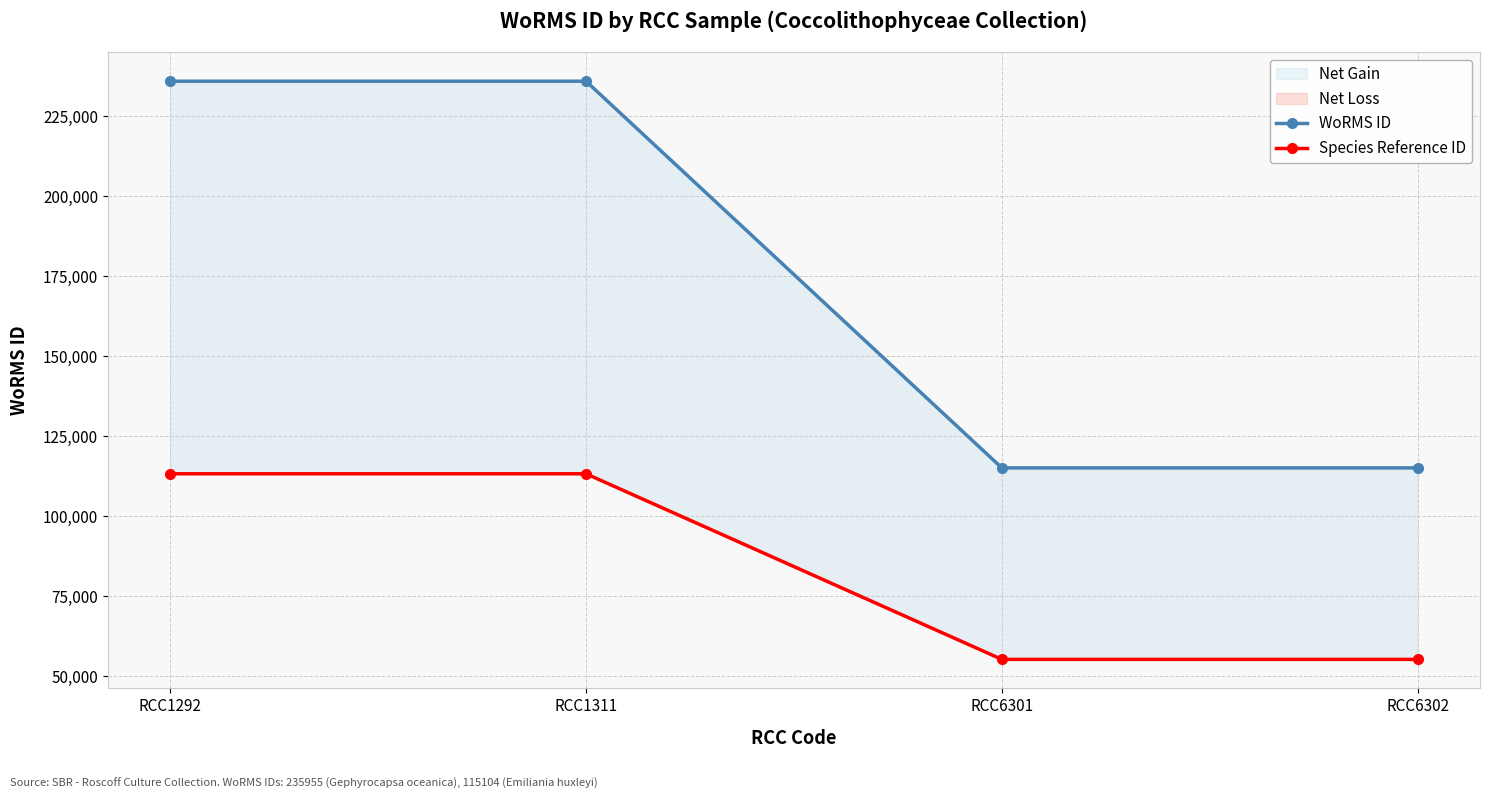

Rank the series at RCC1292 from lowest to highest value.

Species Reference ID, WoRMS ID